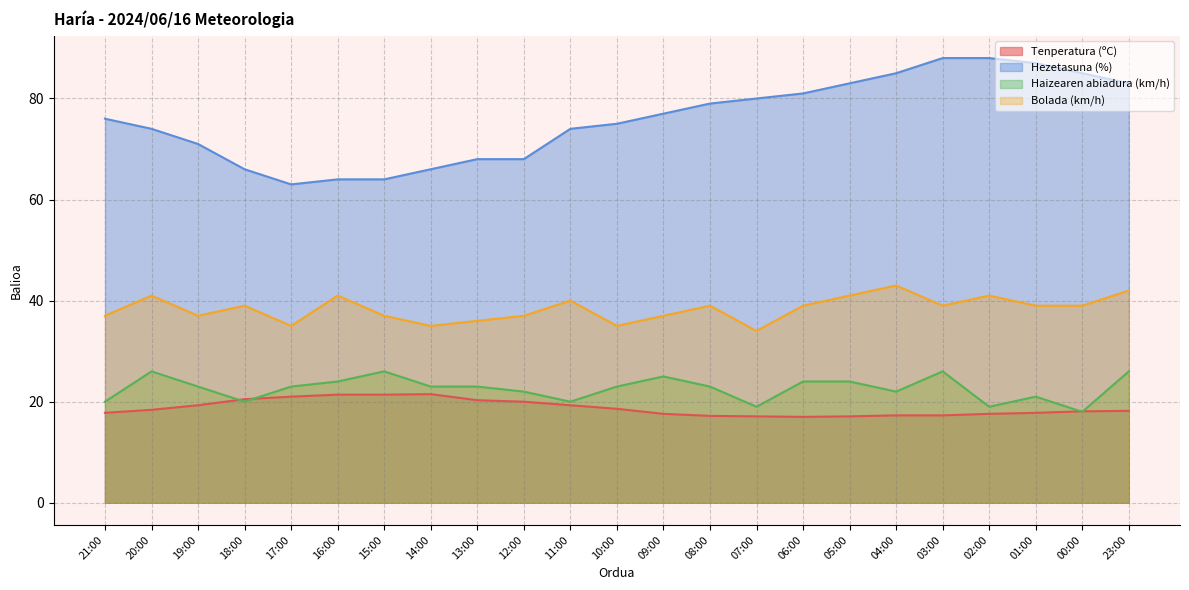

Reading left to right, extract all data points from this chart.

Tenperatura (ºC): 17.8	18.4	19.3	20.5	21.0	21.4	21.4	21.5	20.3	20.0	19.3	18.6	17.6	17.2	17.1	17.0	17.1	17.3	17.3	17.6	17.8	18.1	18.2
Hezetasuna (%): 76.0	74.0	71.0	66.0	63.0	64.0	64.0	66.0	68.0	68.0	74.0	75.0	77.0	79.0	80.0	81.0	83.0	85.0	88.0	88.0	87.0	85.0	83.0
Haizearen abiadura (km/h): 20.0	26.0	23.0	20.0	23.0	24.0	26.0	23.0	23.0	22.0	20.0	23.0	25.0	23.0	19.0	24.0	24.0	22.0	26.0	19.0	21.0	18.0	26.0
Bolada (km/h): 37.0	41.0	37.0	39.0	35.0	41.0	37.0	35.0	36.0	37.0	40.0	35.0	37.0	39.0	34.0	39.0	41.0	43.0	39.0	41.0	39.0	39.0	42.0